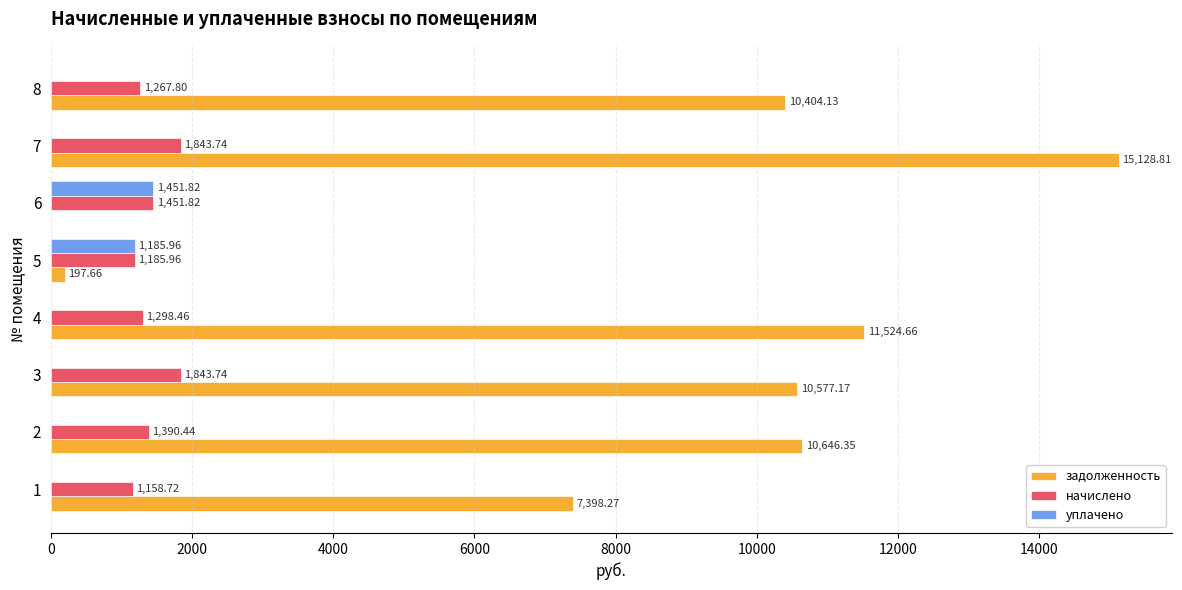

At which category is the sum across all series the highest?

7